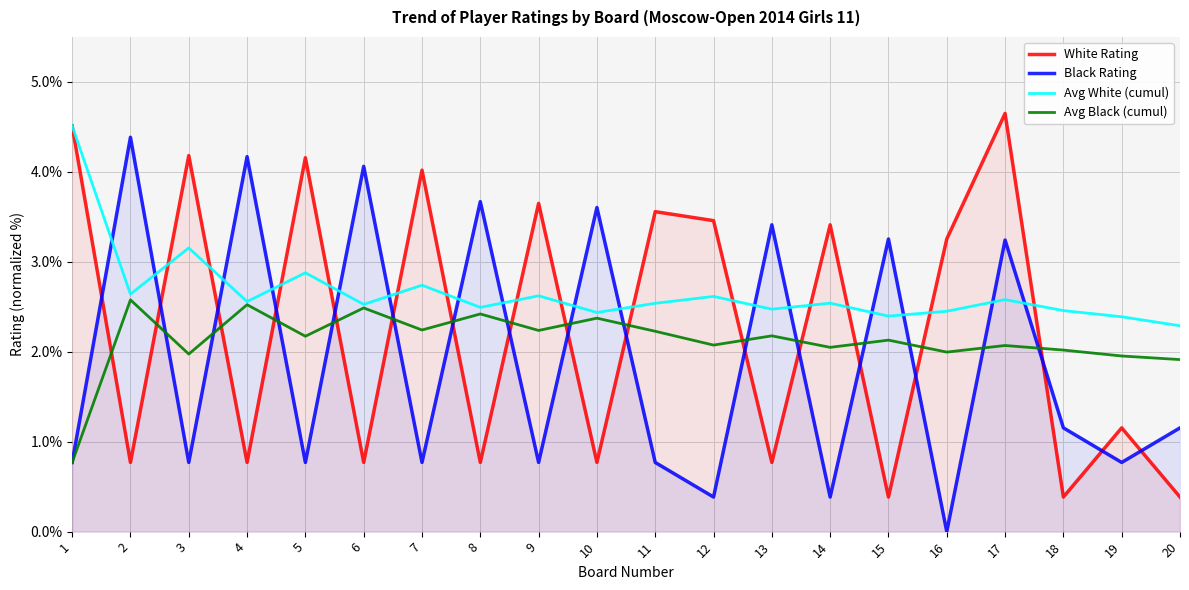

What is the total value across all series at 15?

8.2